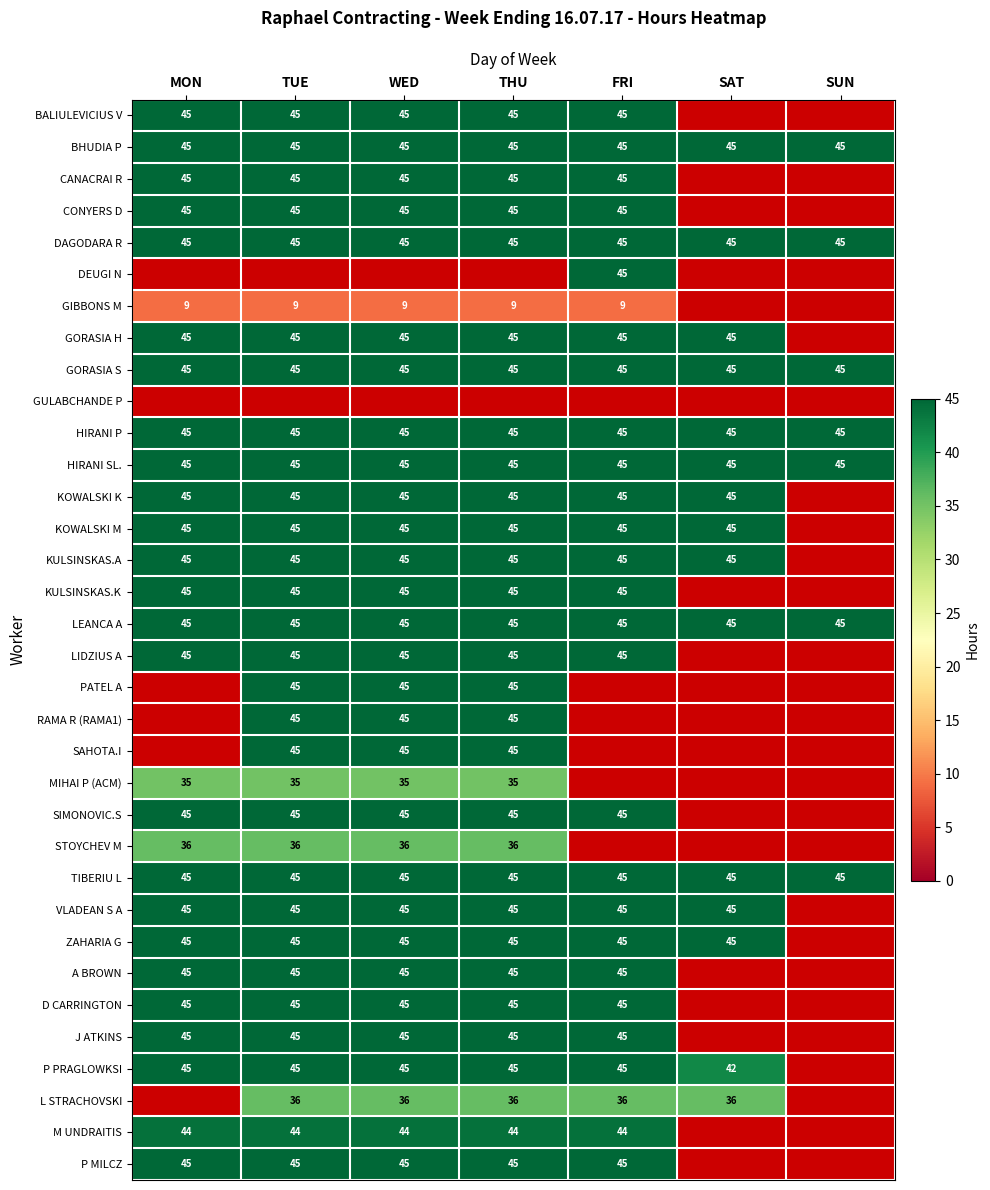

What is the highest value of the GORASIA S series?

45